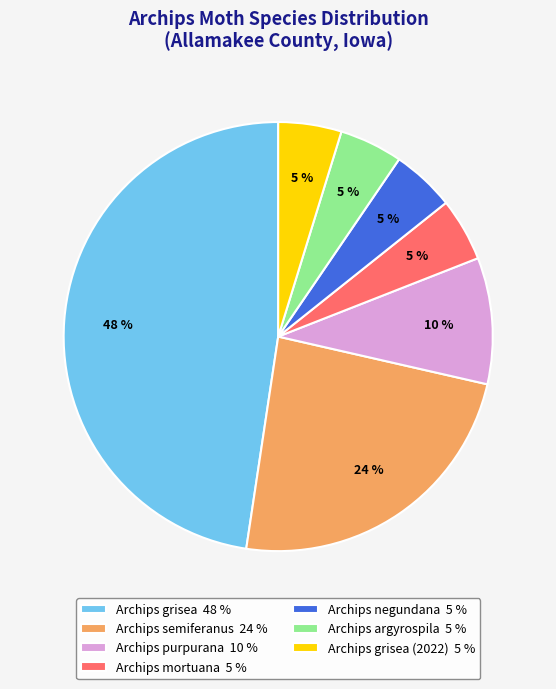

Which has a higher value, Archips argyrospila 5 % or Archips semiferanus 24 %?

Archips semiferanus 24 %